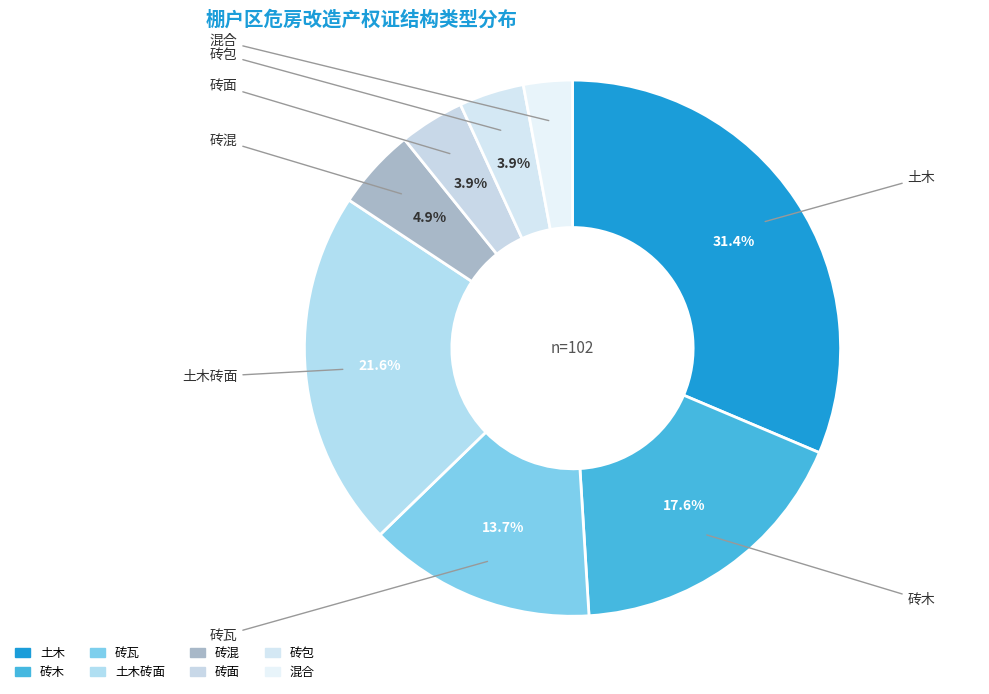

What is the smallest slice in the pie chart?

混合